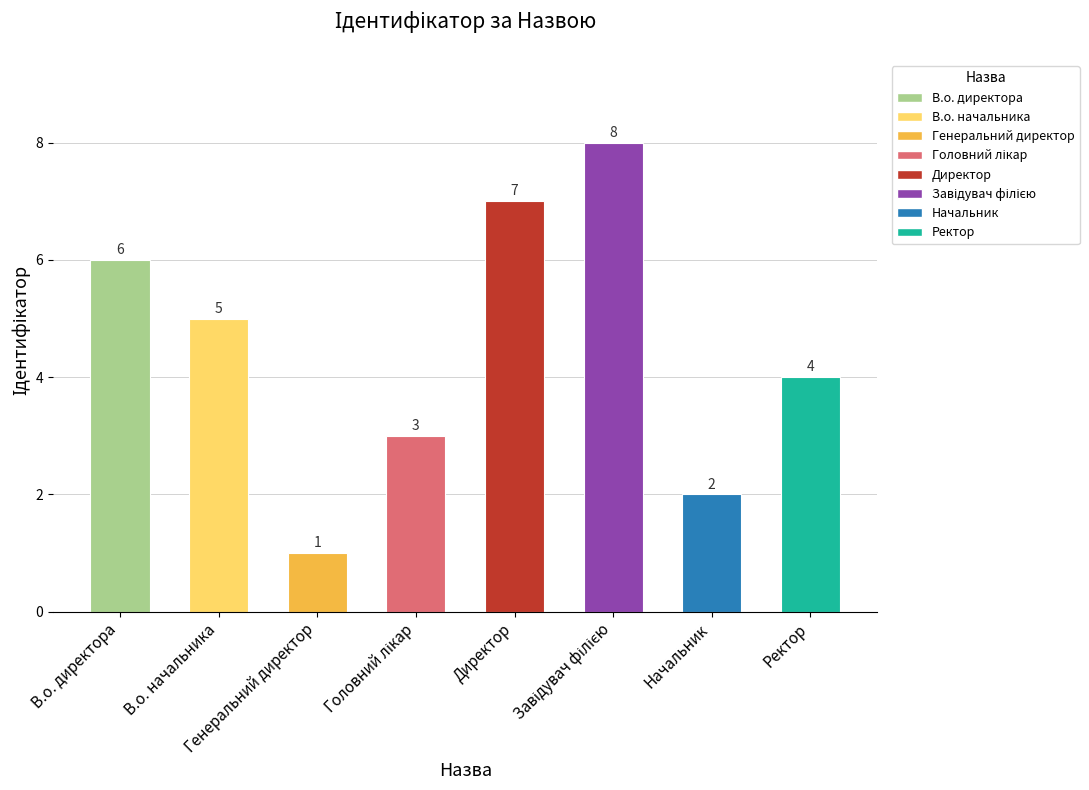

What is the difference between the values at В.о. директора and В.о. начальника?

1